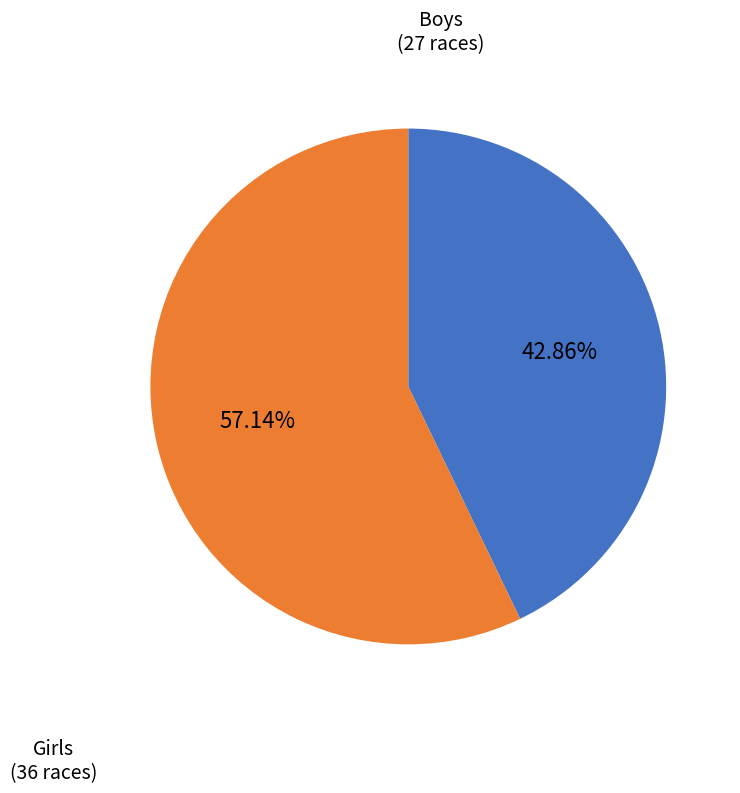

To the nearest percent, what percentage of the pie is Boys?

43%